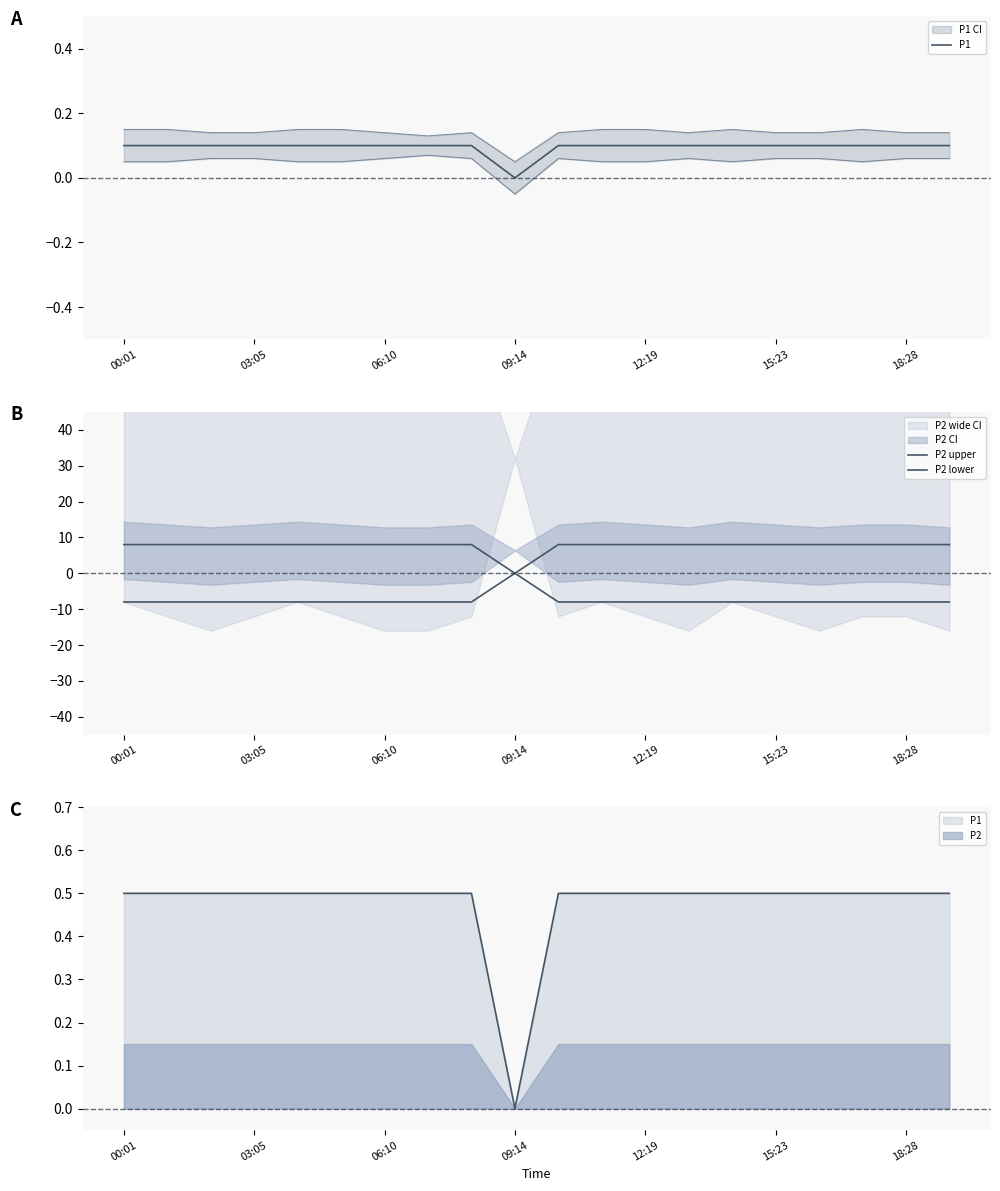

How many interior local valleys does the P2 upper series have?

1